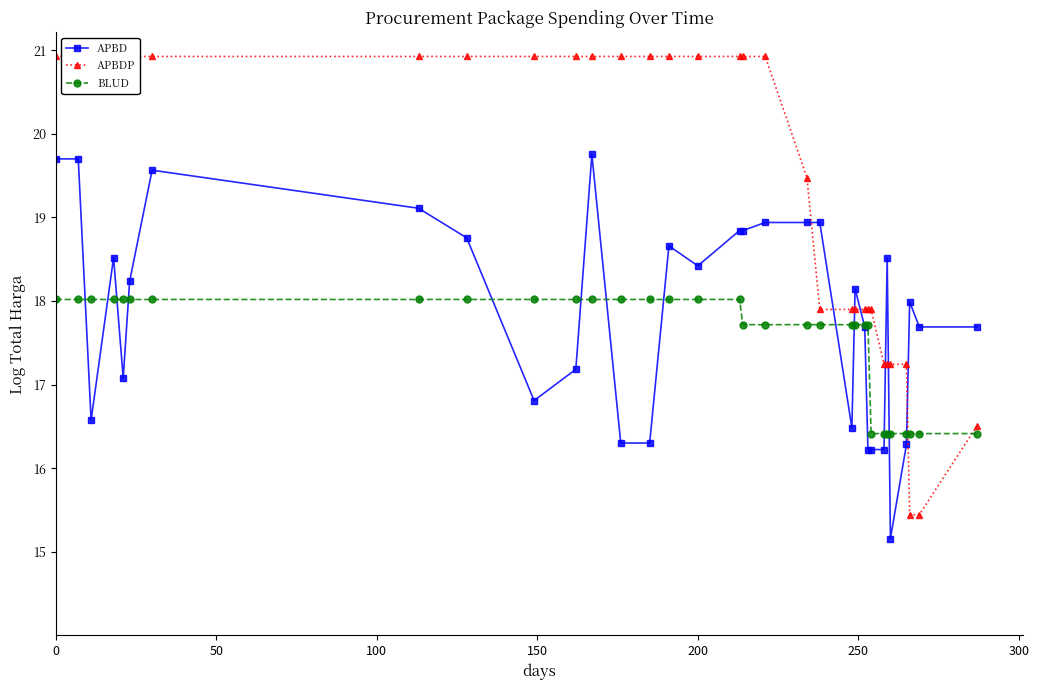

What is the highest value of the APBD series?

19.8